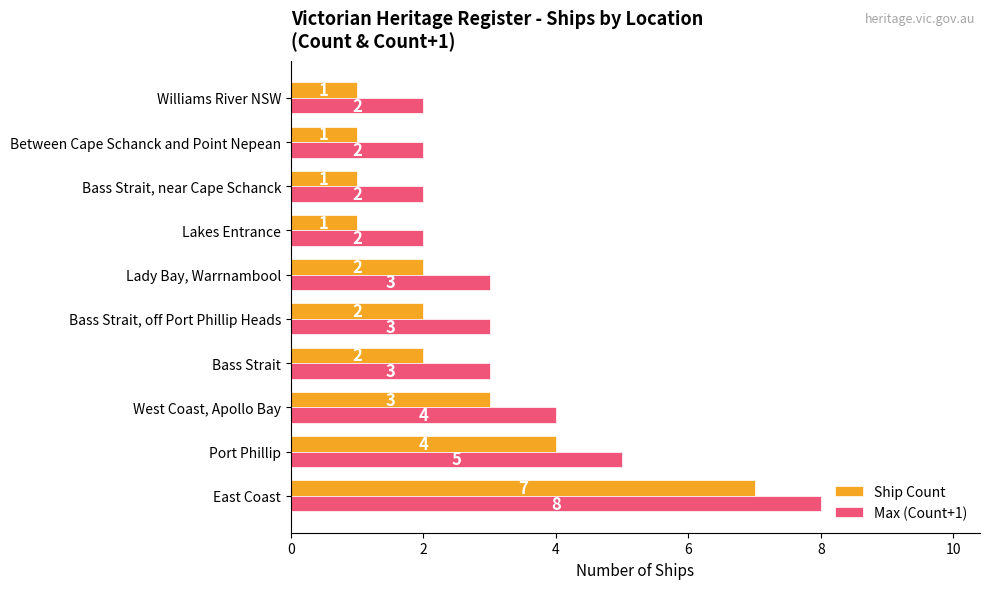

List the series in order of their peak value, highest first.

Max (Count+1), Ship Count